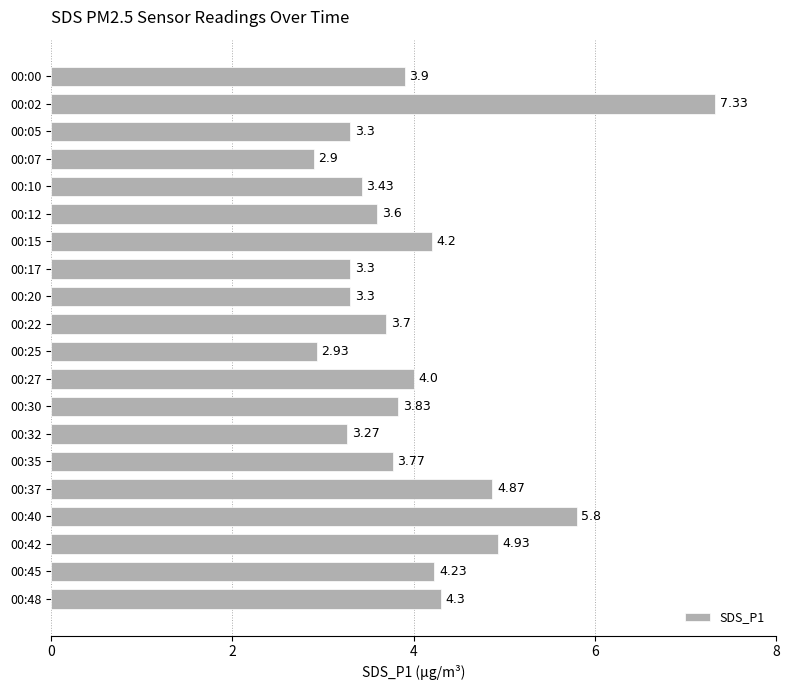

What is the change in value from 00:00 to 00:17?

-0.6